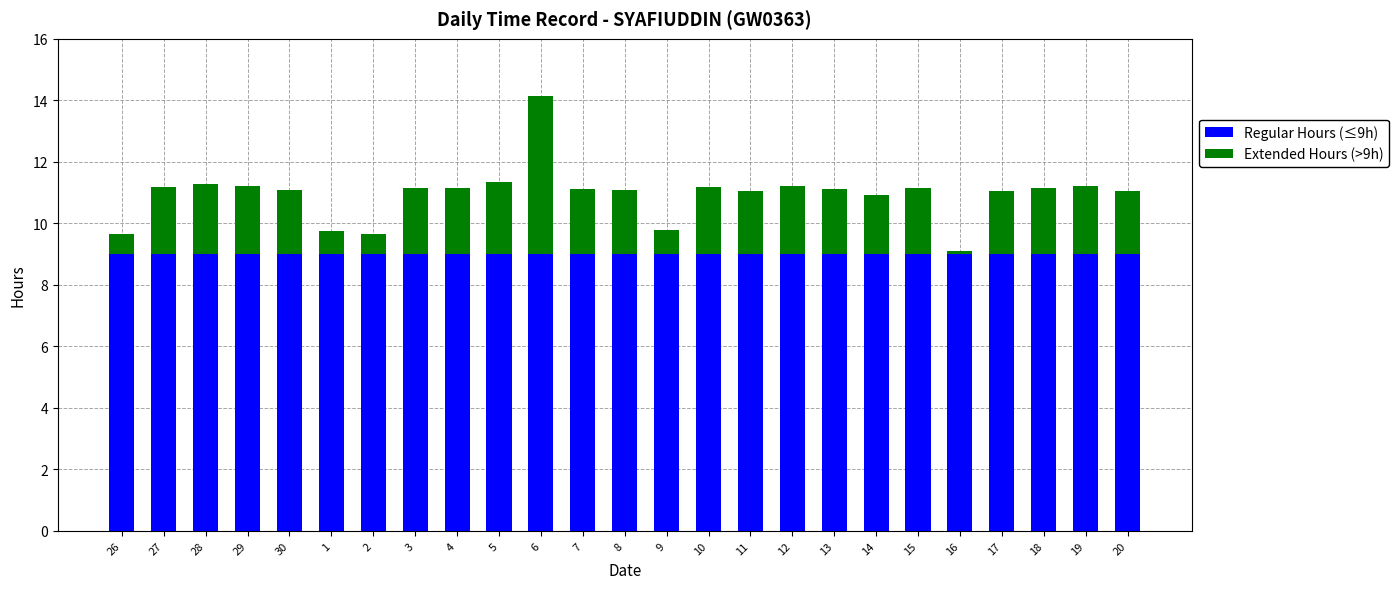

The value of Regular Hours (≤9h) at 6 is 12.2. True or false?

False